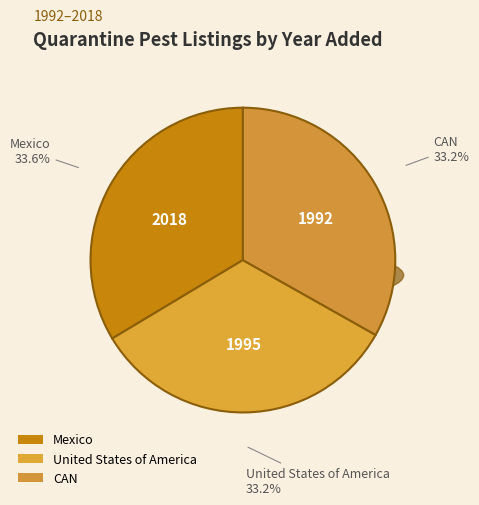

Between CAN and United States of America, which is larger?

United States of America